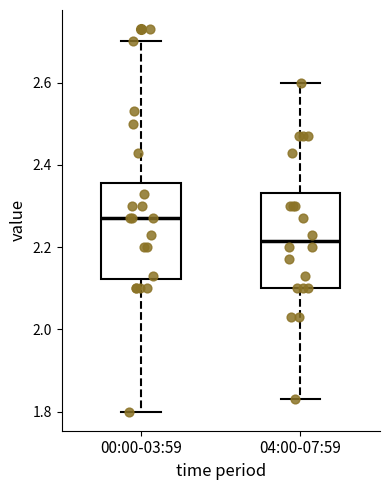

Reading left to right, read every box against the y-axis: the position of its median line, the range the box covers, and the ends of its whiskers. The values are not printed on the chart, so give them approximately, as read against the axis.

00:00-03:59: median 2.28, box 2.12 to 2.36, whiskers 1.80 to 2.70
04:00-07:59: median 2.22, box 2.10 to 2.34, whiskers 1.84 to 2.60